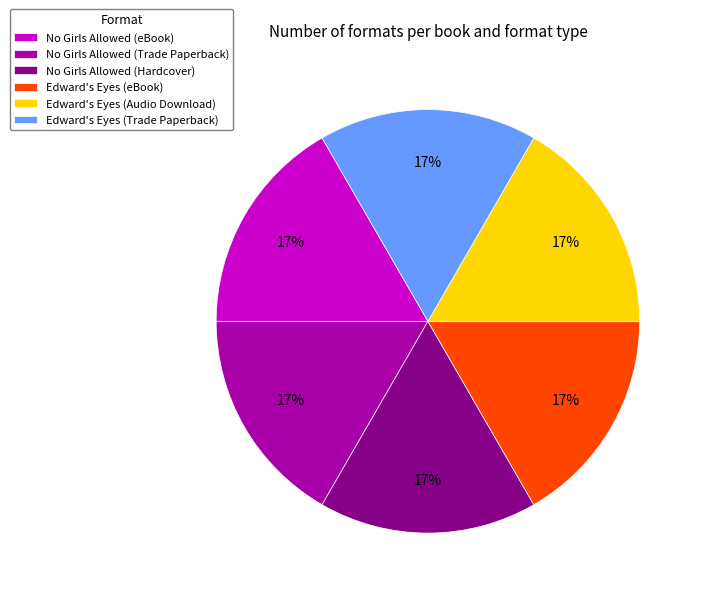

How many segments does this pie chart have?

6